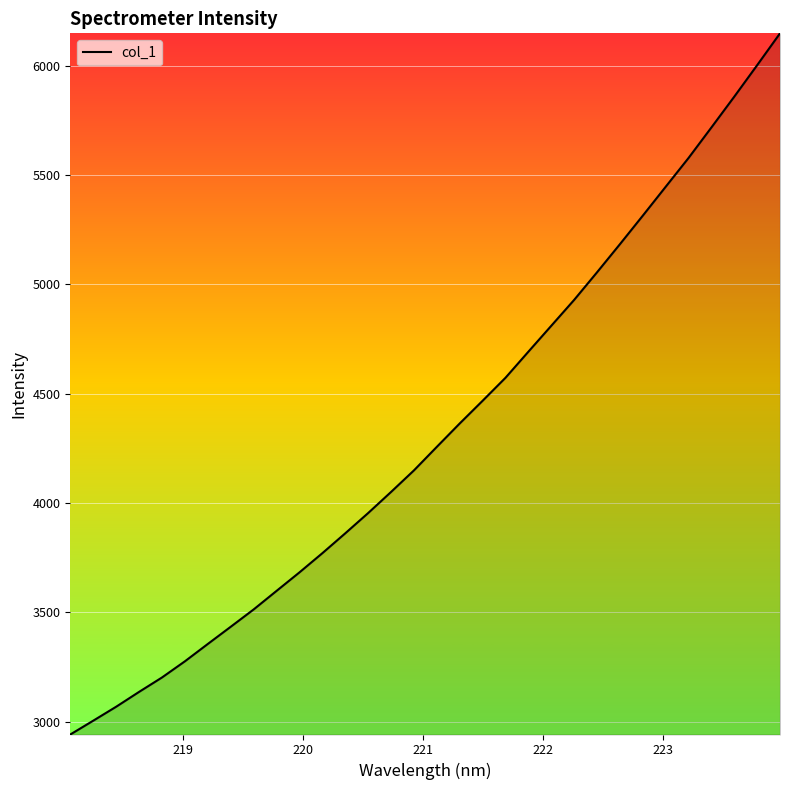

What is the difference between the maximum and minimum values?

3207.1